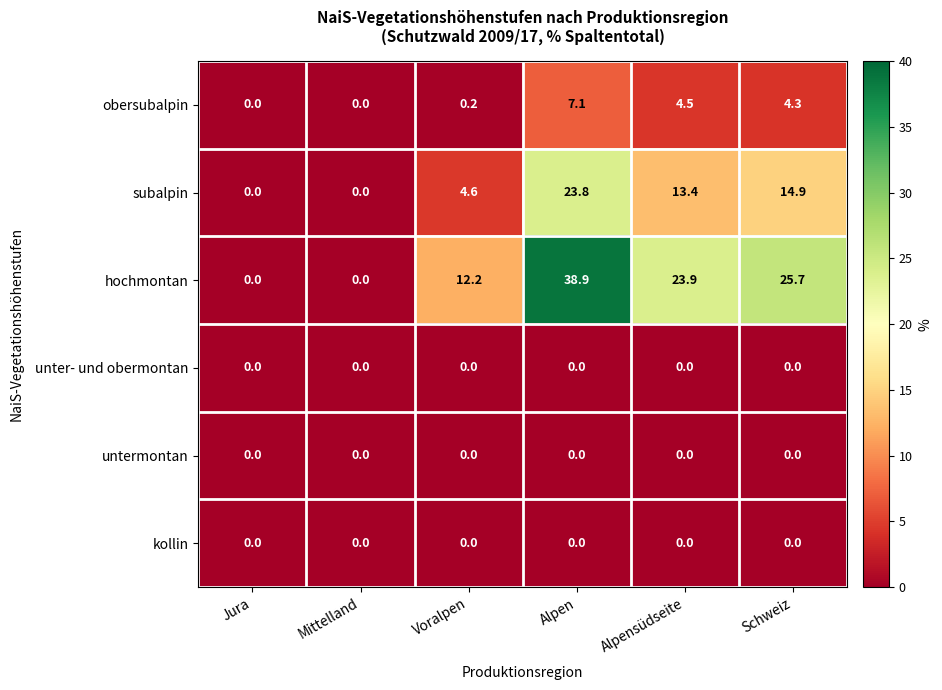

What is the highest value of the obersubalpin series?

7.1